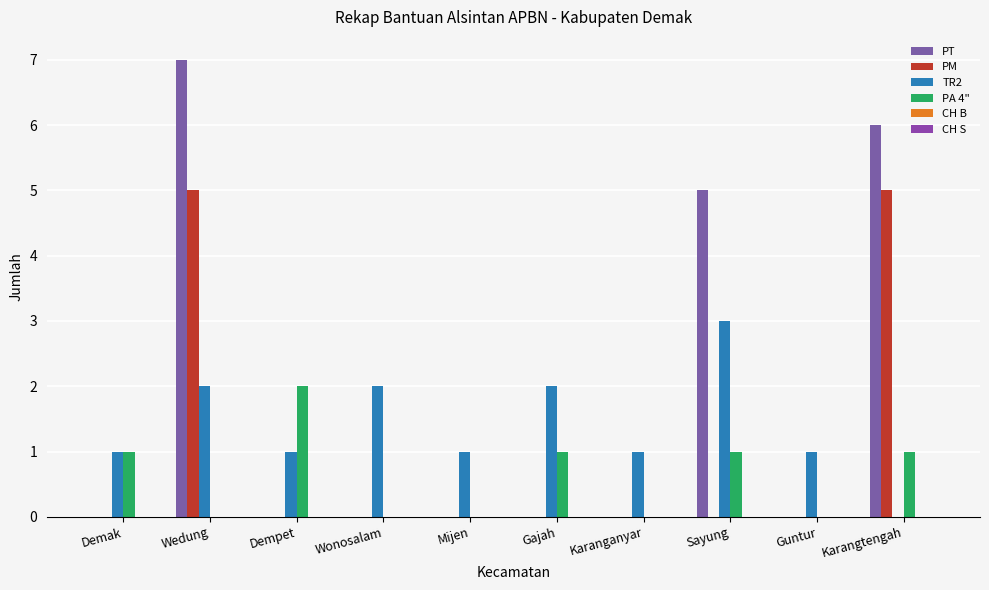

What is the label of the 1st bar from the left?

Demak